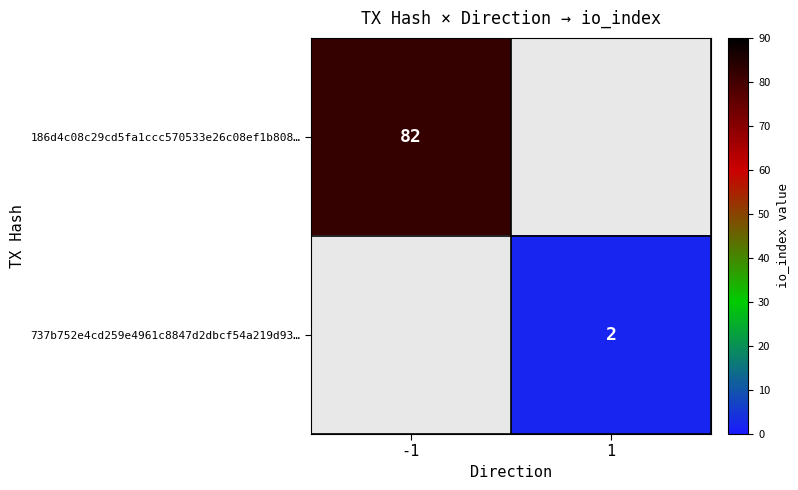

Between 1 and -1, which is larger?

-1